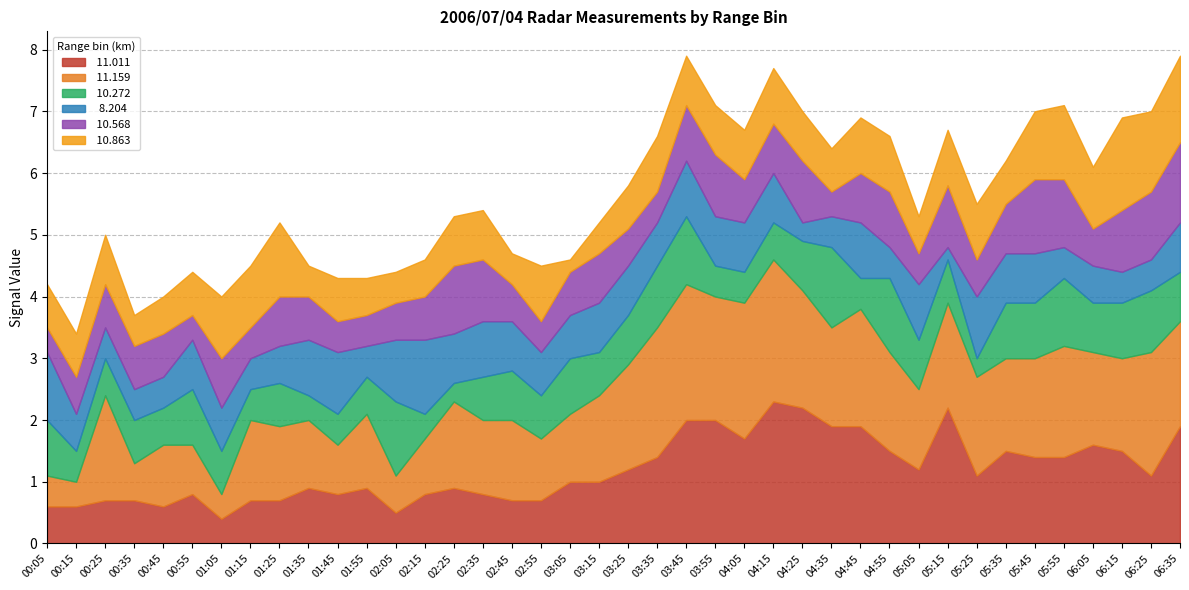

At which category is the sum across all series the highest?

03:45